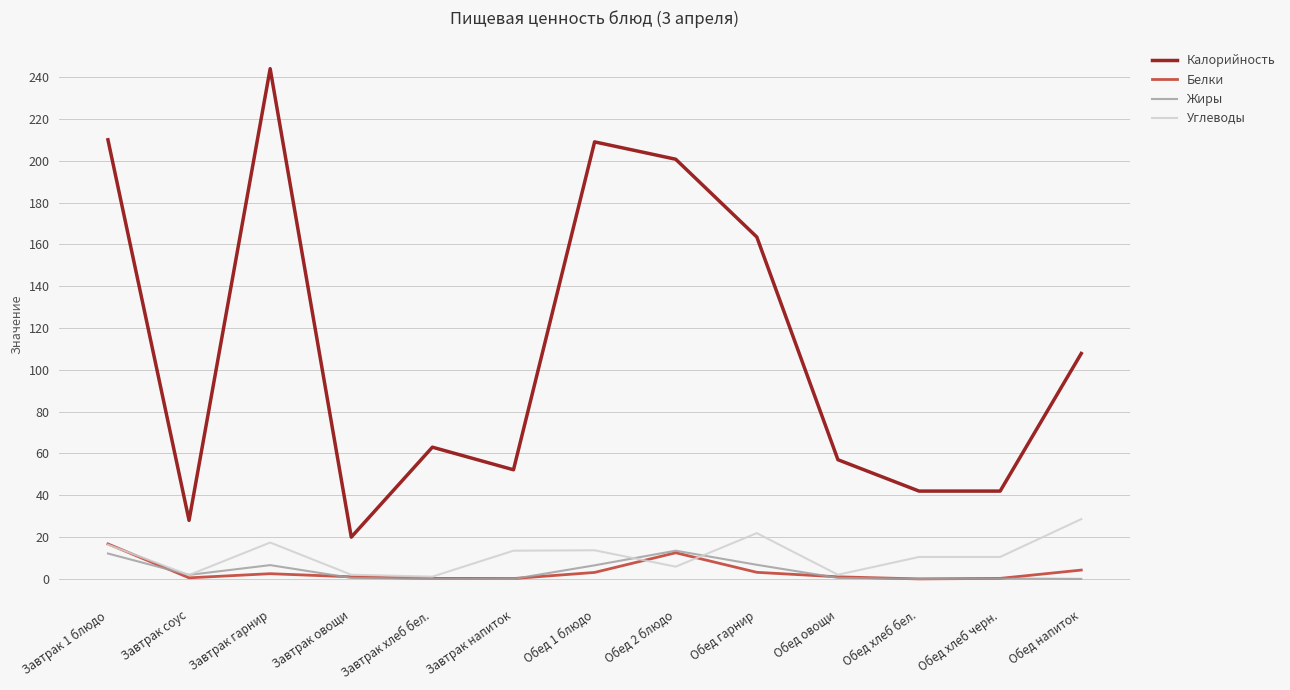

True or false: Углеводы has a value of 13.5 at Завтрак напиток.

True